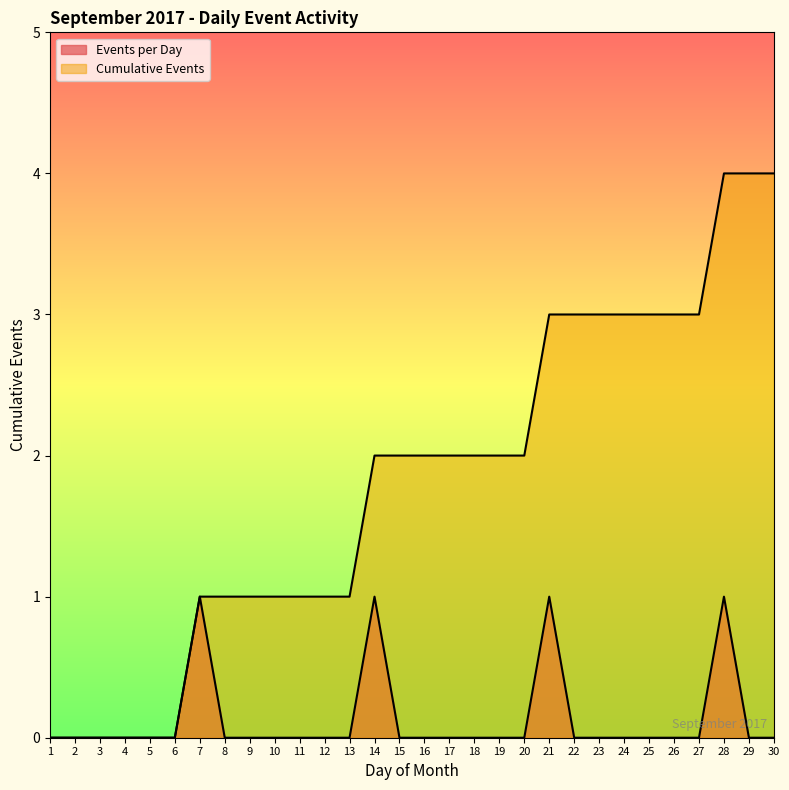

How many lines are shown in the chart?

2